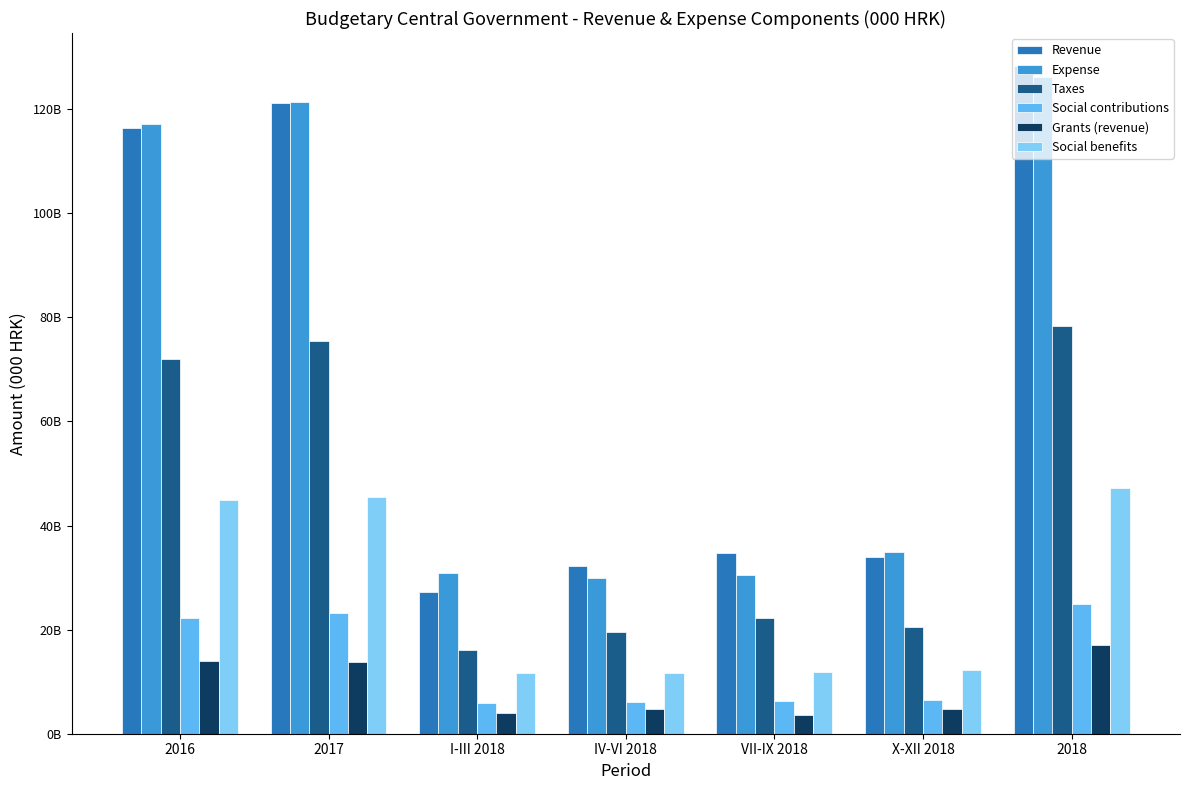

What is the sum of all Expense values?

491089883000